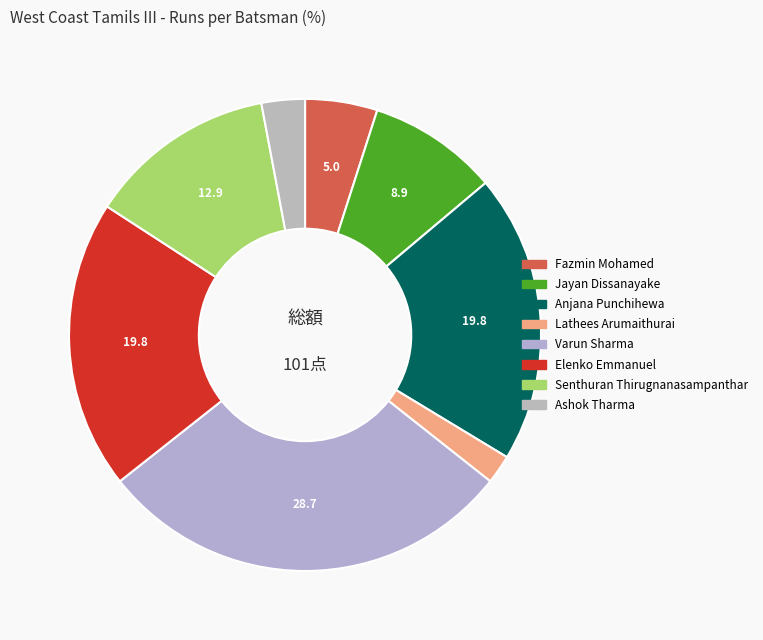

Count the number of slices in the pie.

8